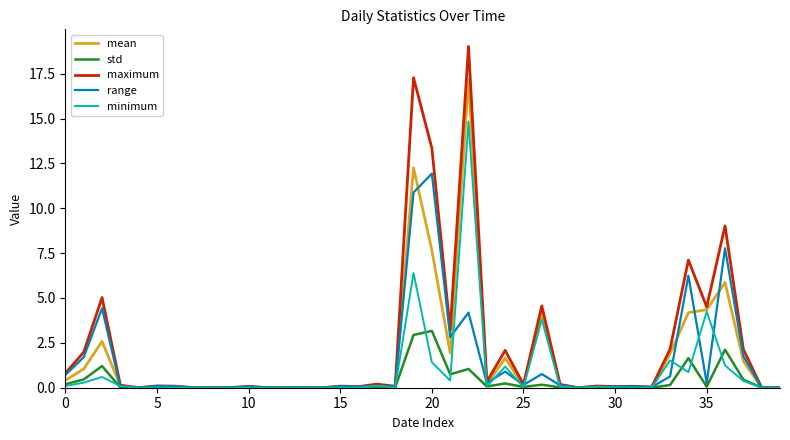

What is the highest value of the std series?

3.2